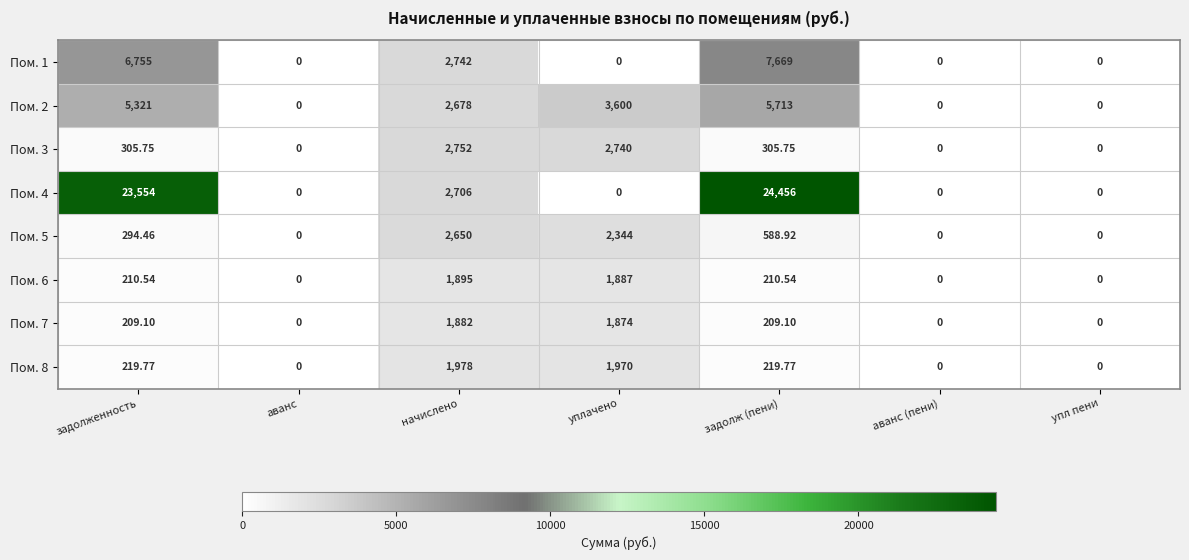

Is the value of Пом. 8 at начислено greater than the value of Пом. 5 at уплачено?

No